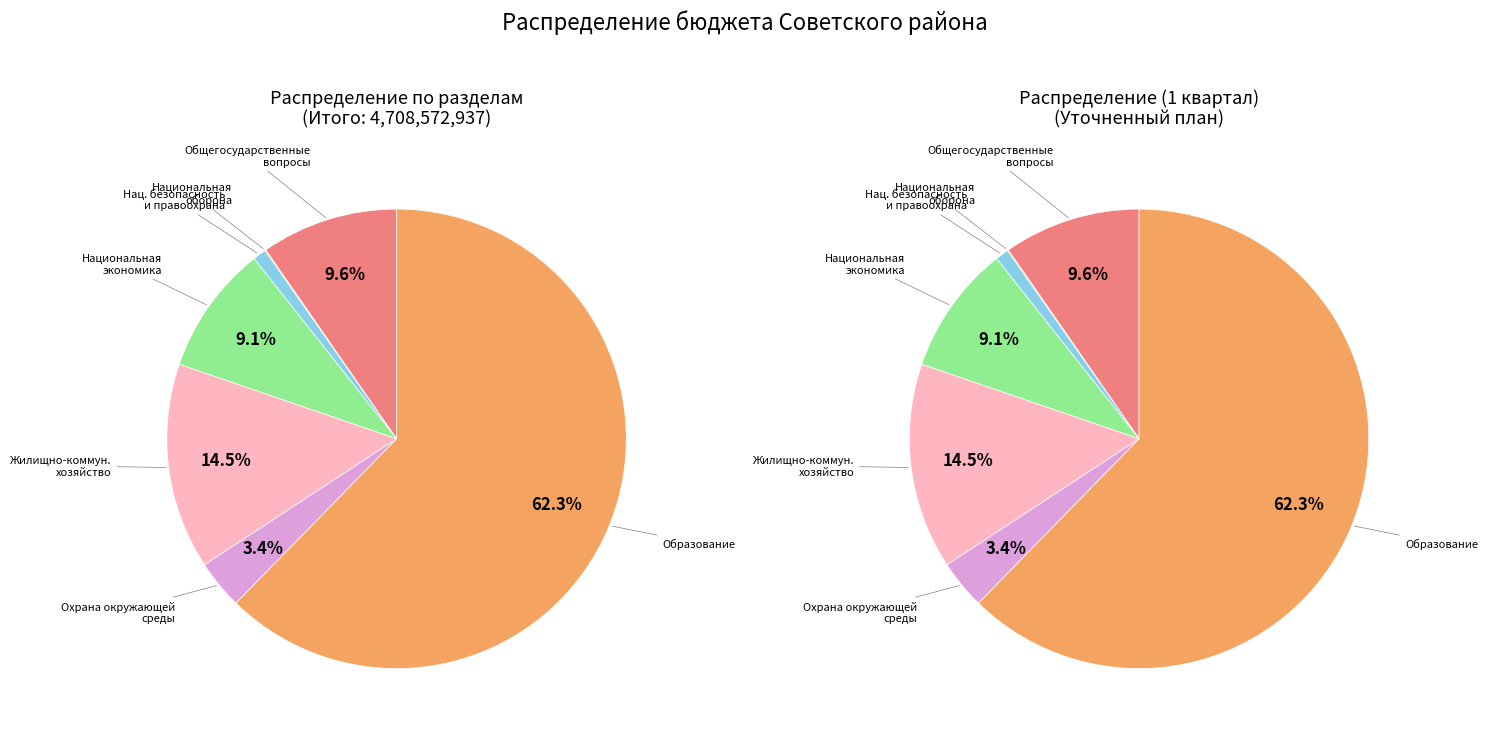

Is the sum of Национальная оборона and Охрана окружающей среды greater than half?

No